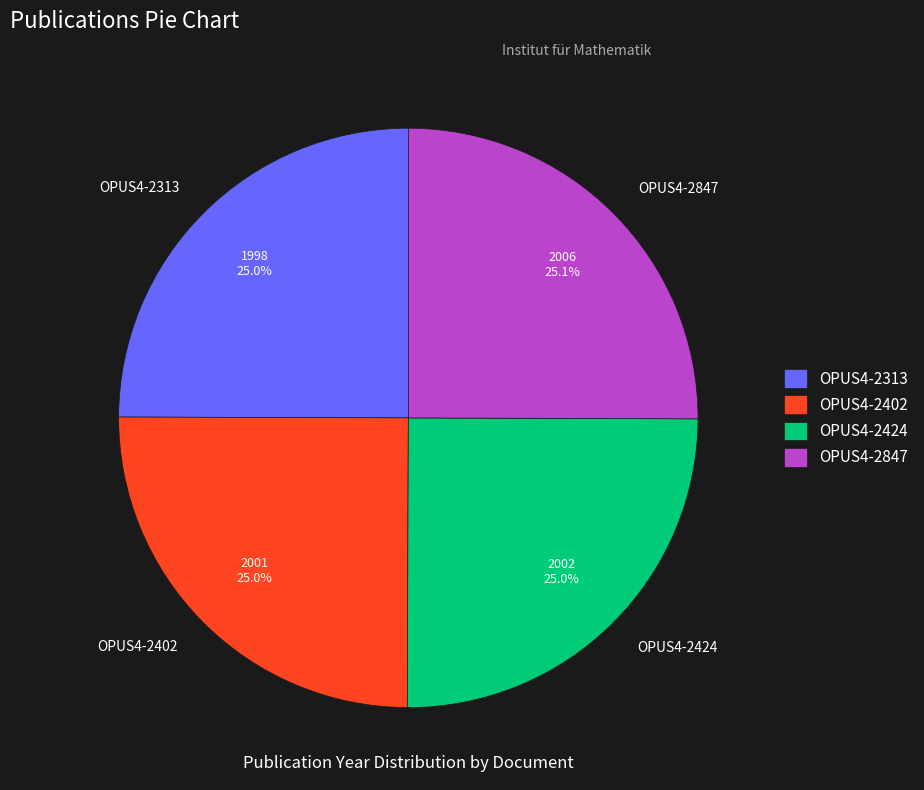

What percentage is the OPUS4-2424 slice, to the nearest percent?

25%